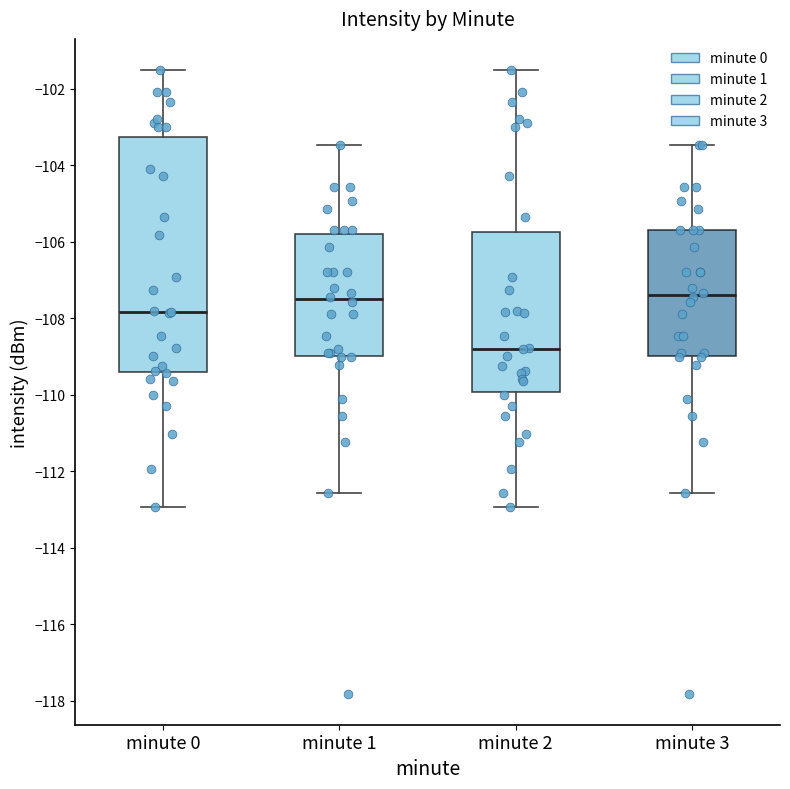

Comparing the boxes themselves (not the whiskers), which one is the tallest?

minute 0